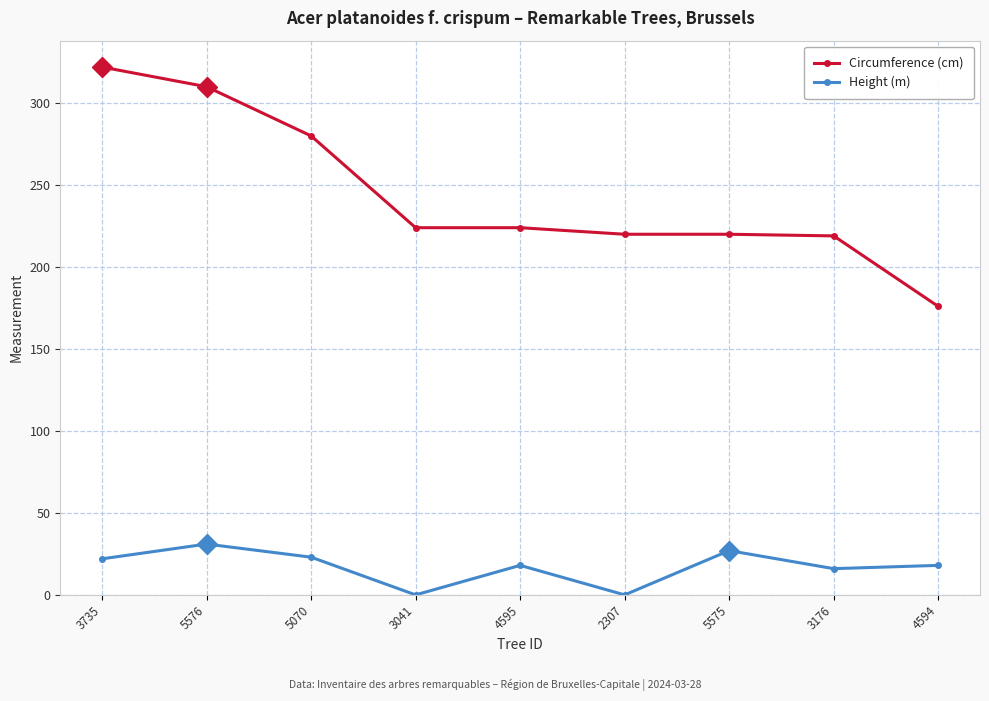

What is the maximum value for Circumference (cm)?

322